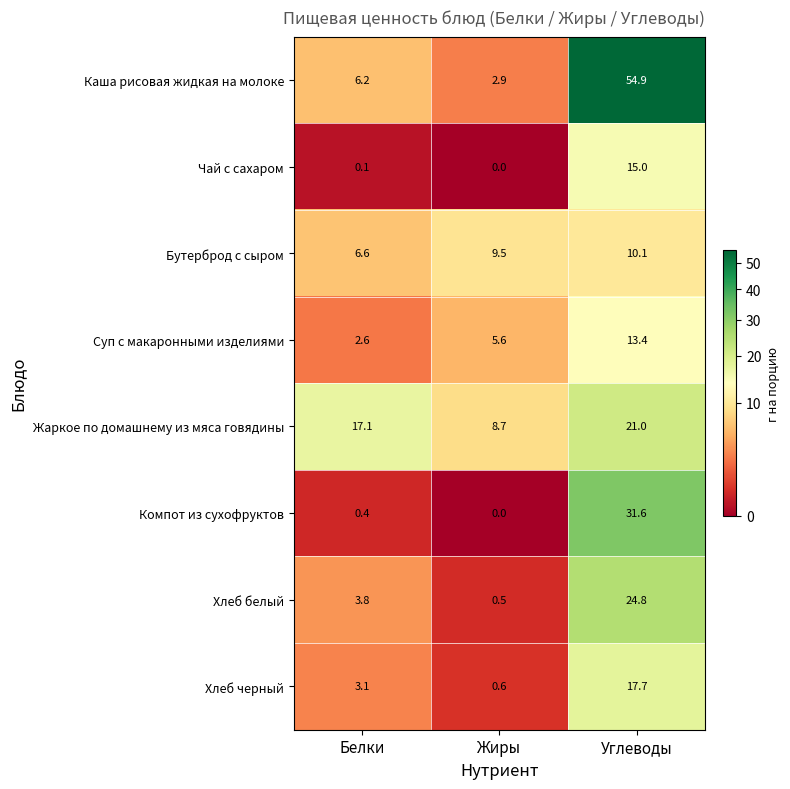

At which label does Суп с макаронными изделиями first exceed 5?

Жиры